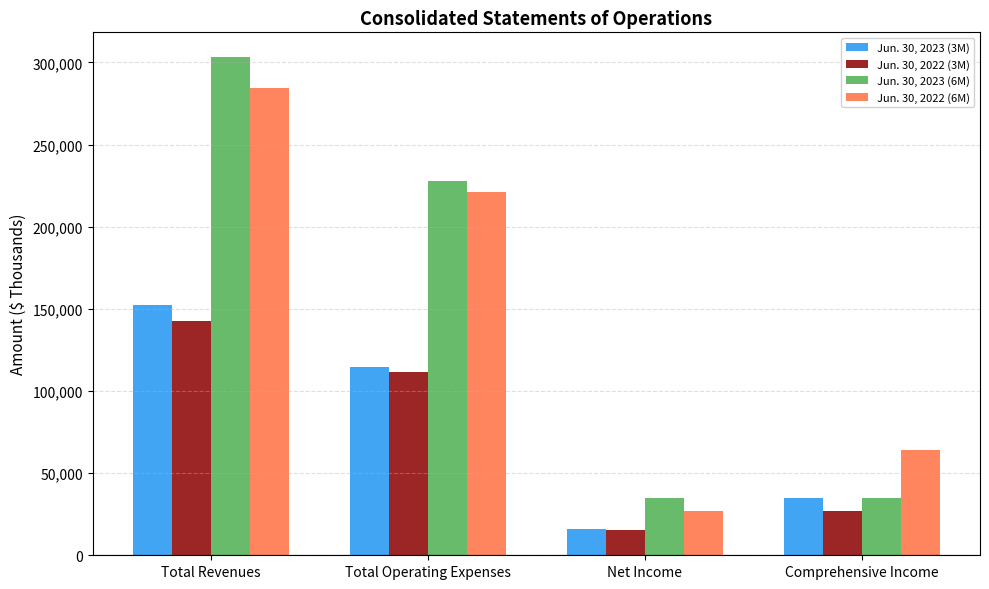

At which label does Jun. 30, 2023 (6M) reach its peak?

Total Revenues